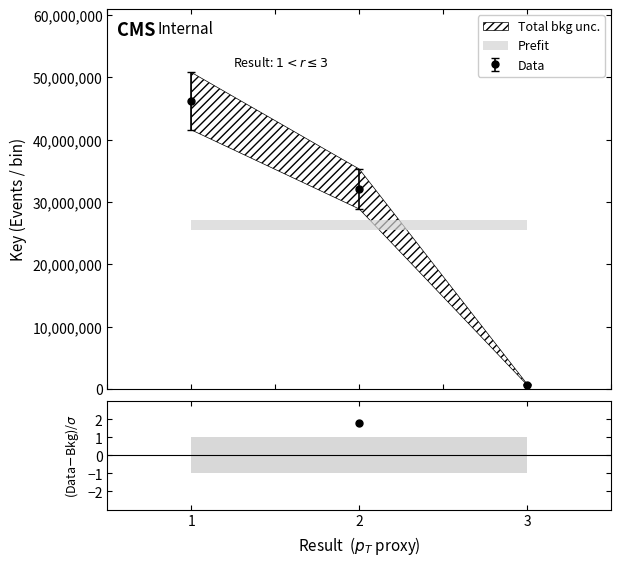

Where is the data nearest to the value -183?

2